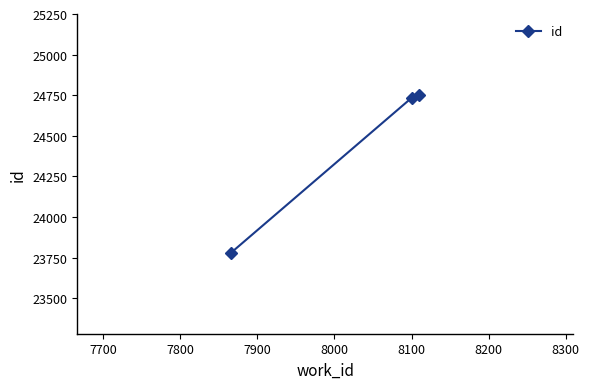

Reading right to left, list all the values displayed in this chart.

24752	24733	23781